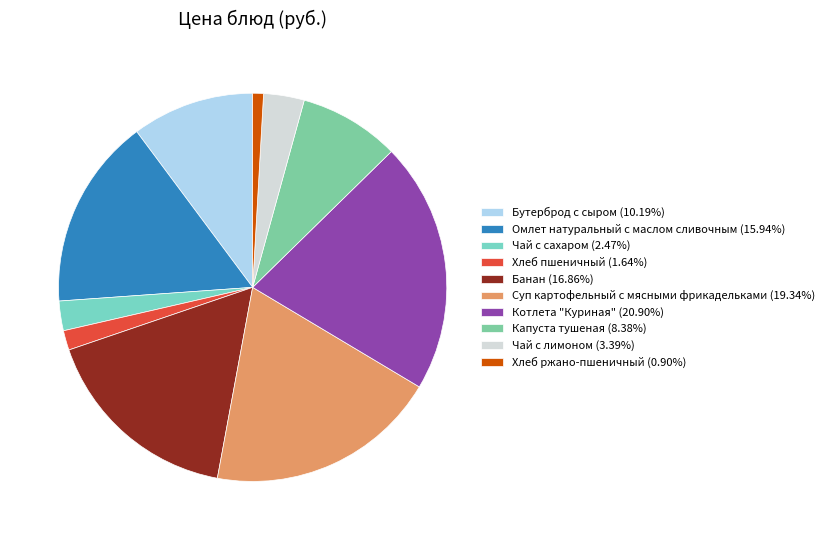

To the nearest percent, what is the average slice percentage?

10%